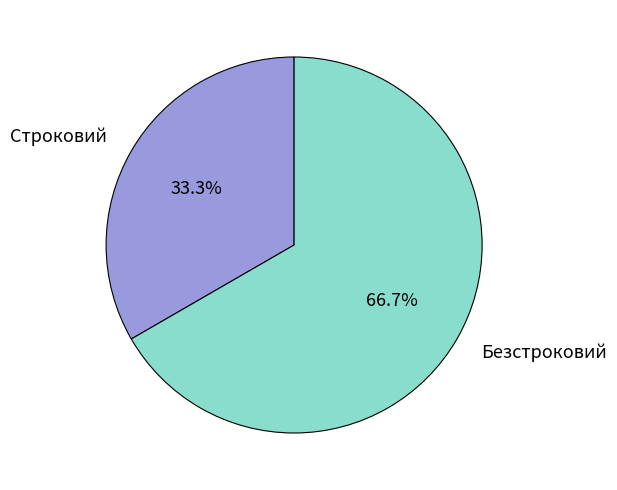

Is it true that Безстроковий is 67% of the pie?

True